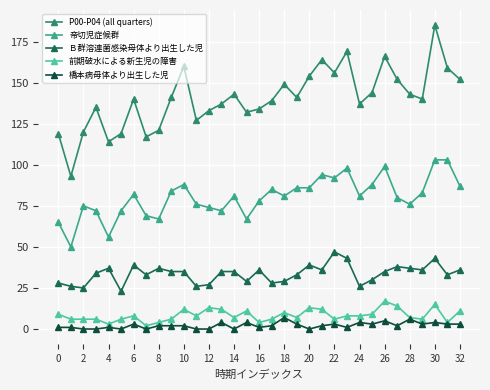

True or false: P00-P04 (all quarters) and Ｂ群溶連菌感染母体より出生した児 intersect in this chart.

False